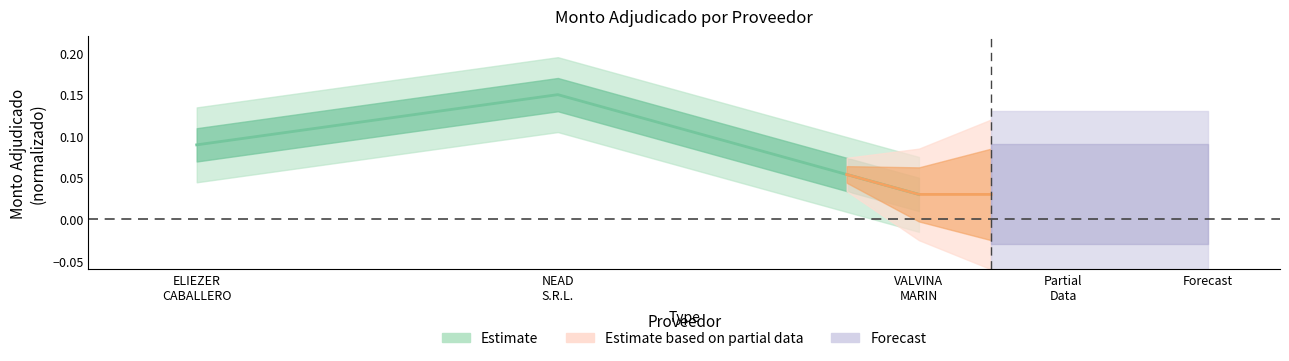

What is the sum of the values at NEAD S.R.L. and VALVINA MARIN?

0.2